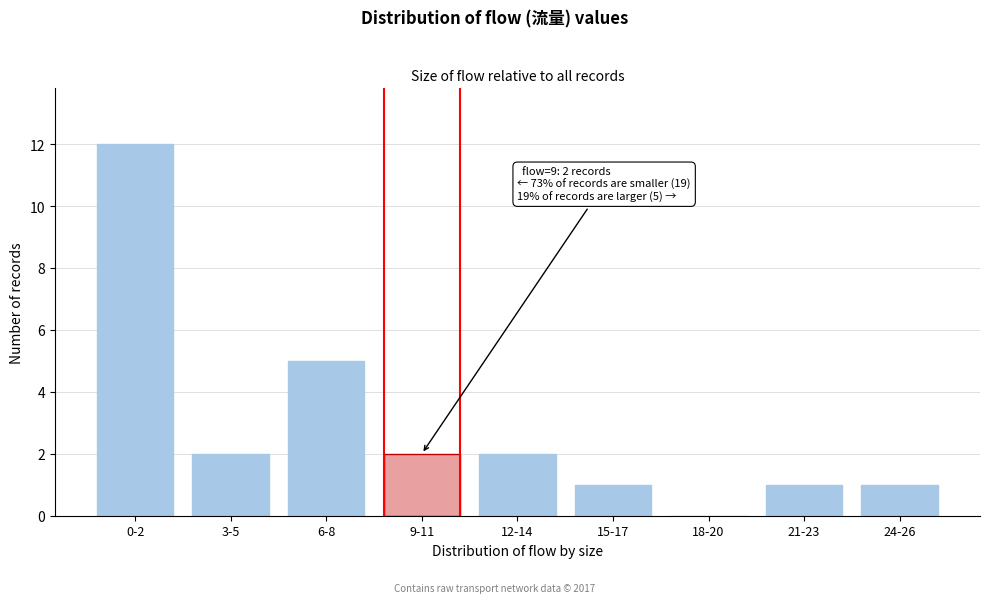

Reading left to right, extract all data points from this chart.

0-2=12	3-5=2	6-8=5	9-11=2	12-14=2	15-17=1	18-20=0	21-23=1	24-26=1